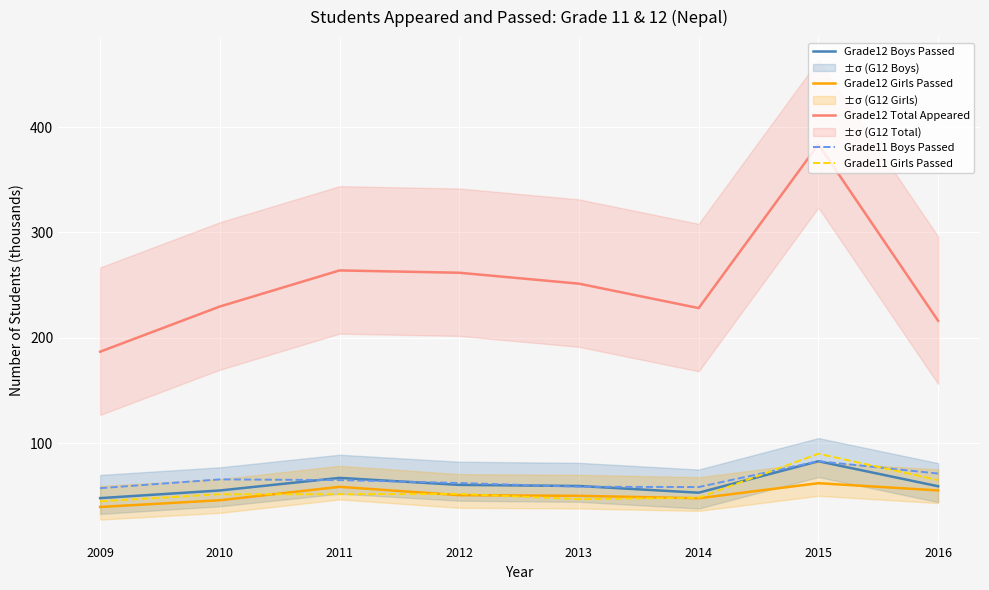

How many data points in Grade11 Boys Passed are above 64?

4